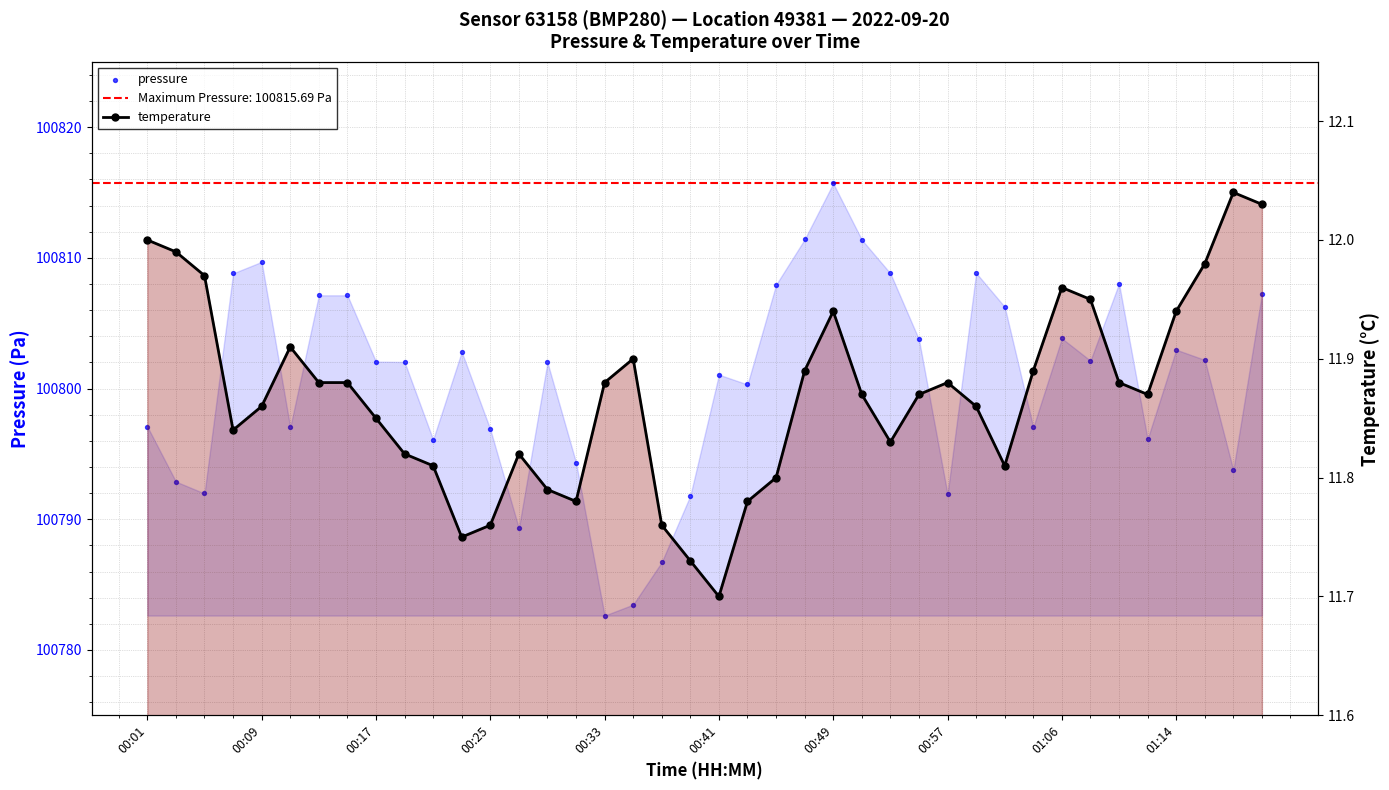

Is the value of temperature at 00:49 greater than the value of pressure at 16?

No